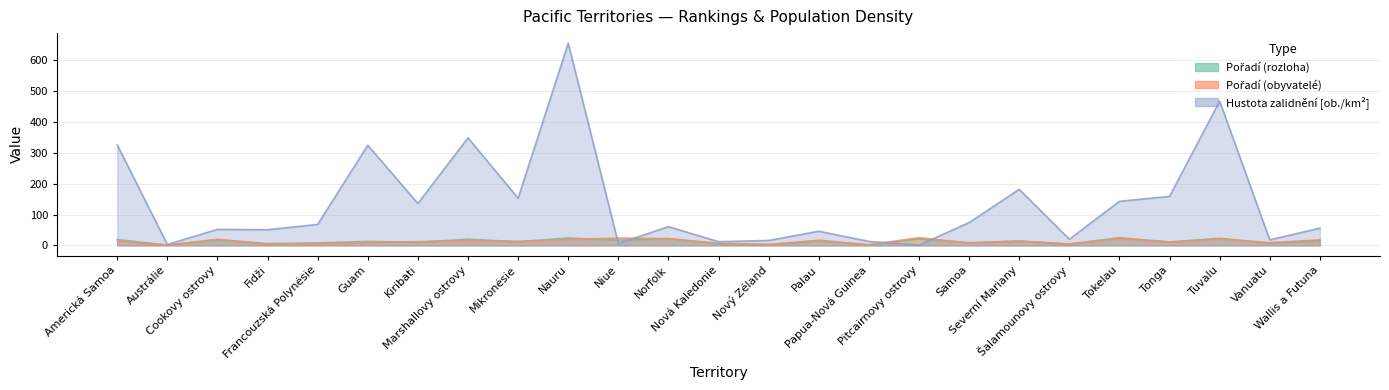

At which label does Pořadí (rozloha) first exceed 13?

Americká Samoa